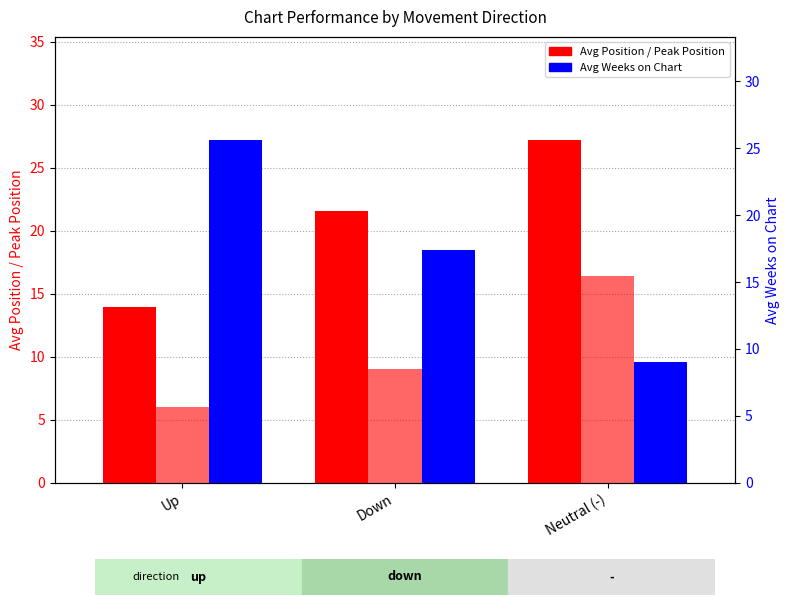

List the series in order of their peak value, lowest first.

Avg Peak Position, Avg Weeks on Chart, Avg Position